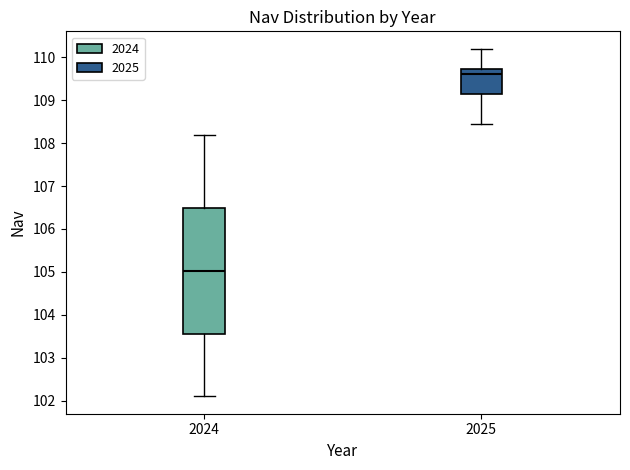

Which box has the lowest median line?

2024